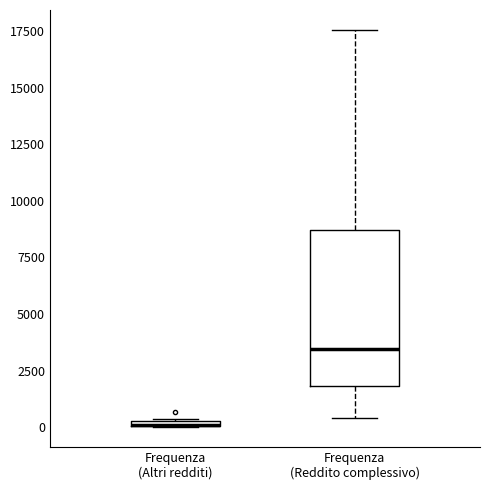

Which box is the tallest, from its lower edge to its upper edge?

Frequenza (Reddito complessivo)